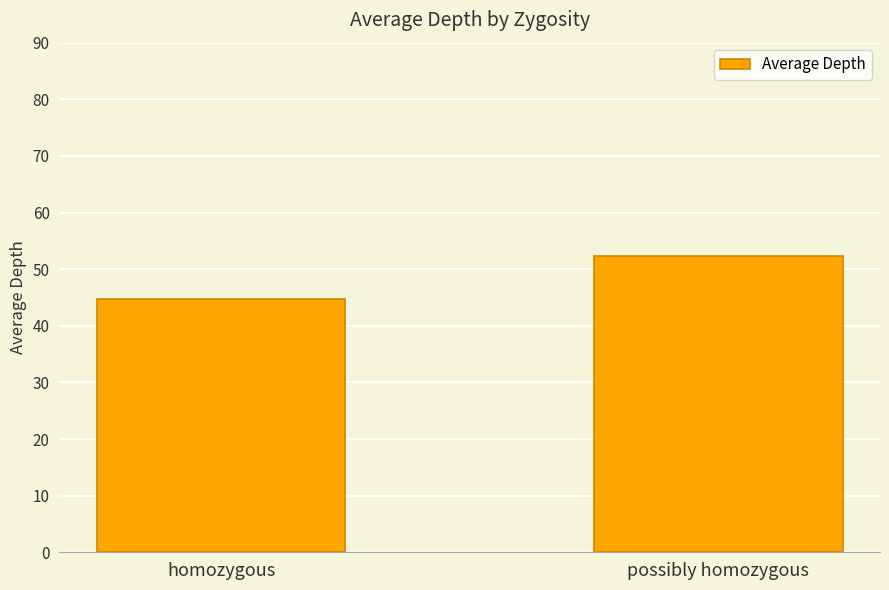

True or false: the data shows 32.0 at possibly homozygous.

False